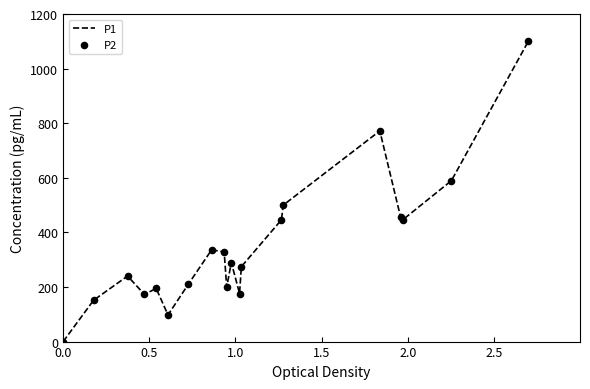

What is the maximum value shown in the chart?

1100.0